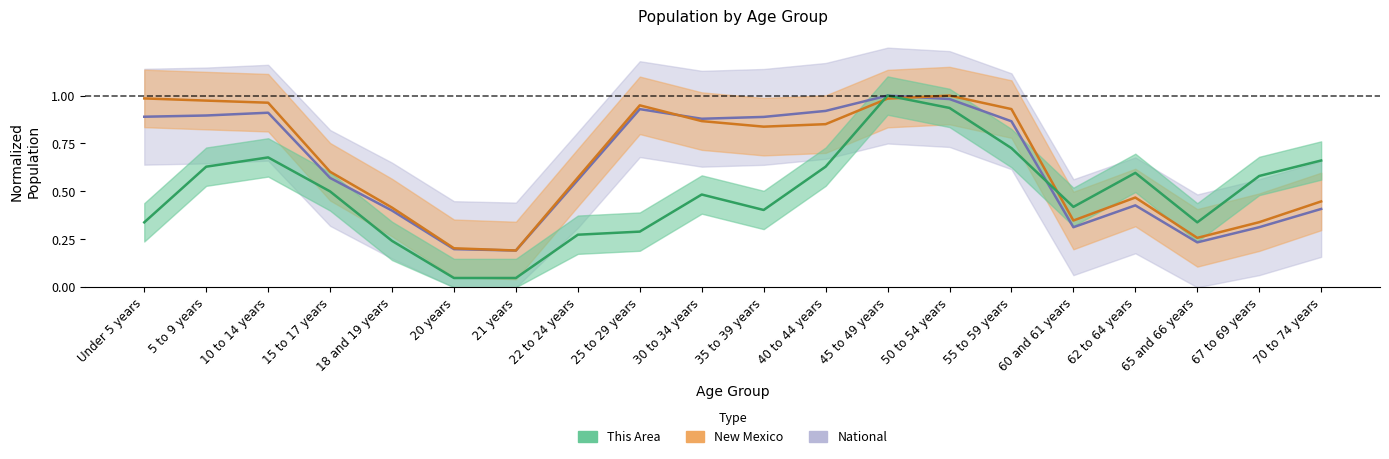

What is the label of the 11th point from the right?

30 to 34 years